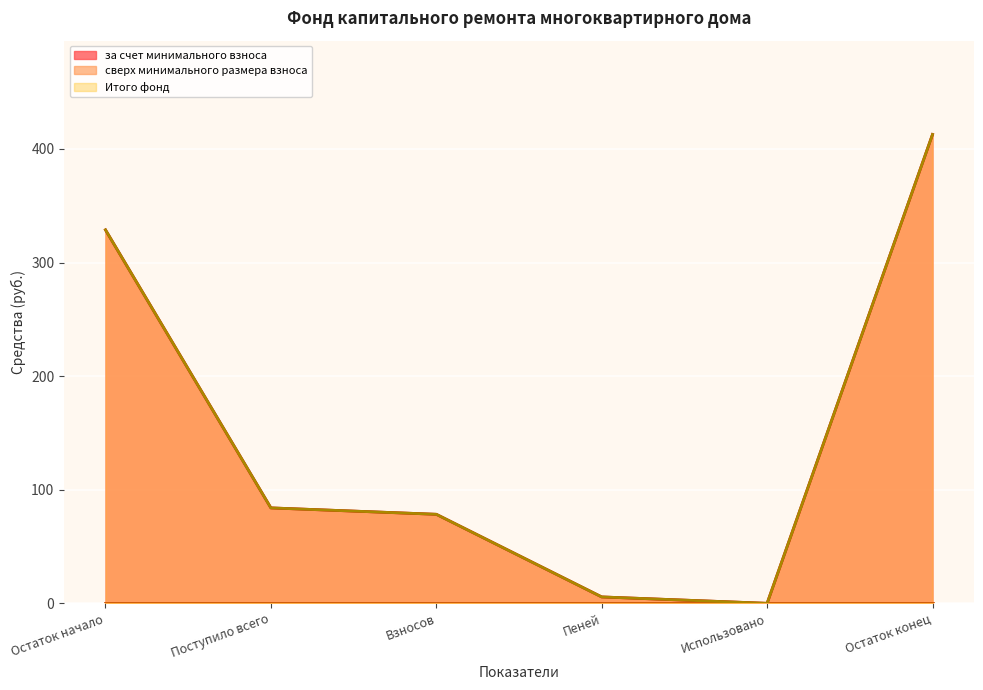

What is the total value across all series at Остаток начало?

657.6